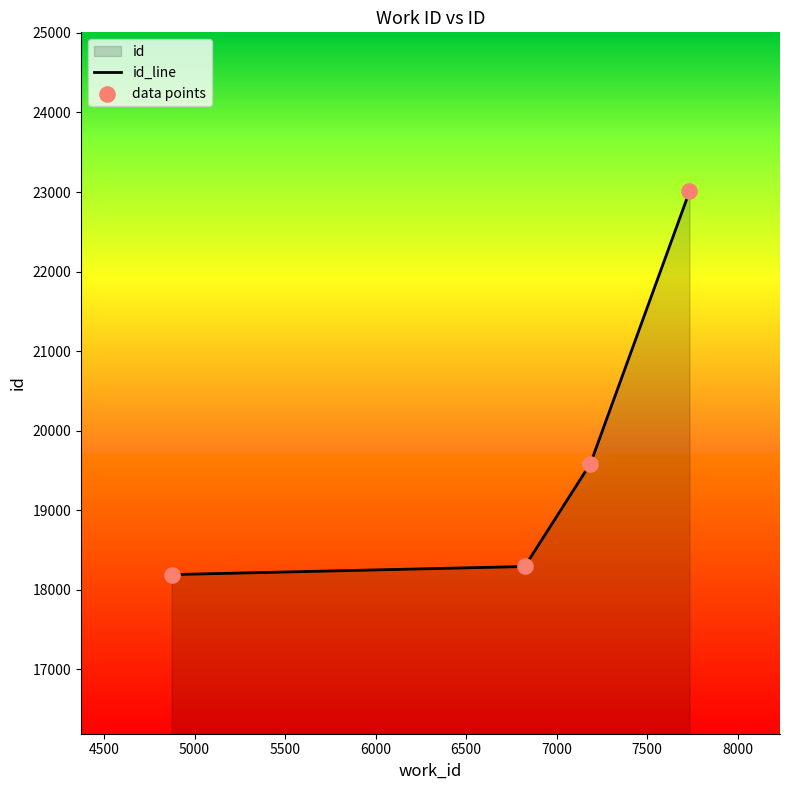

What is the maximum value shown in the chart?

23007